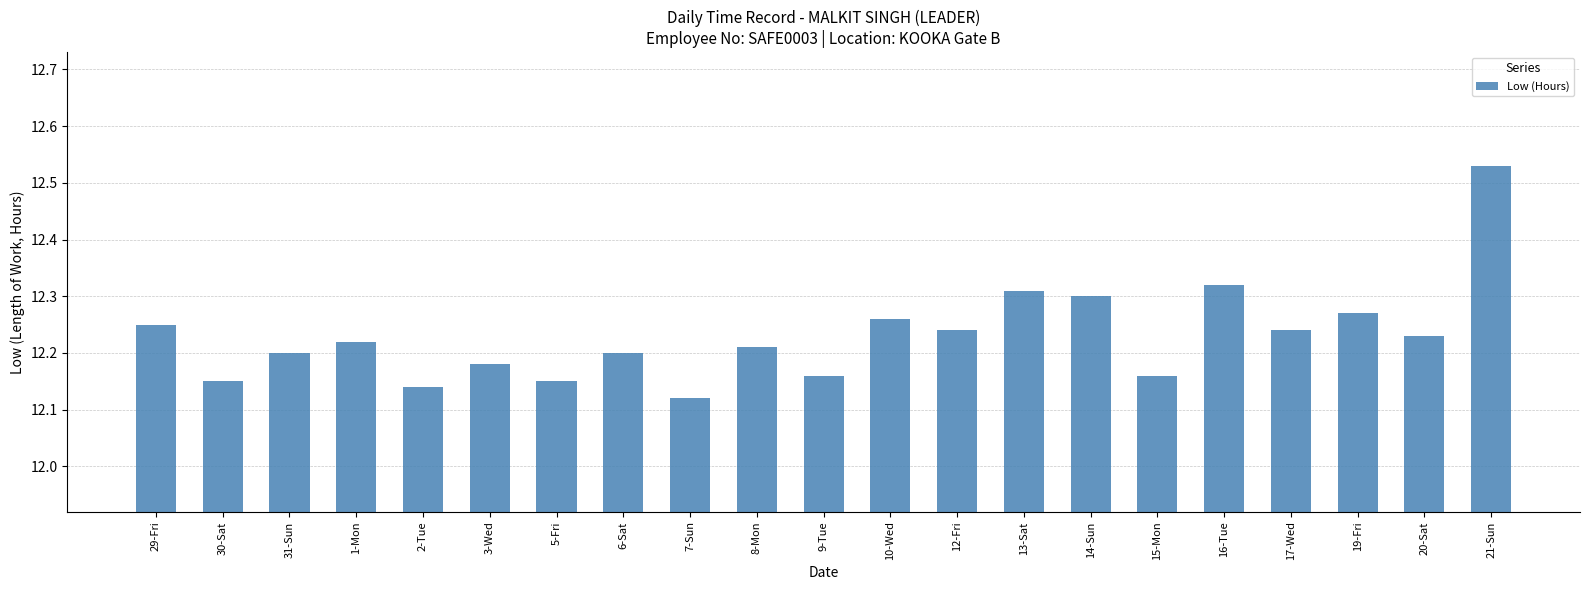

What position from the left is 21-Sun?

21